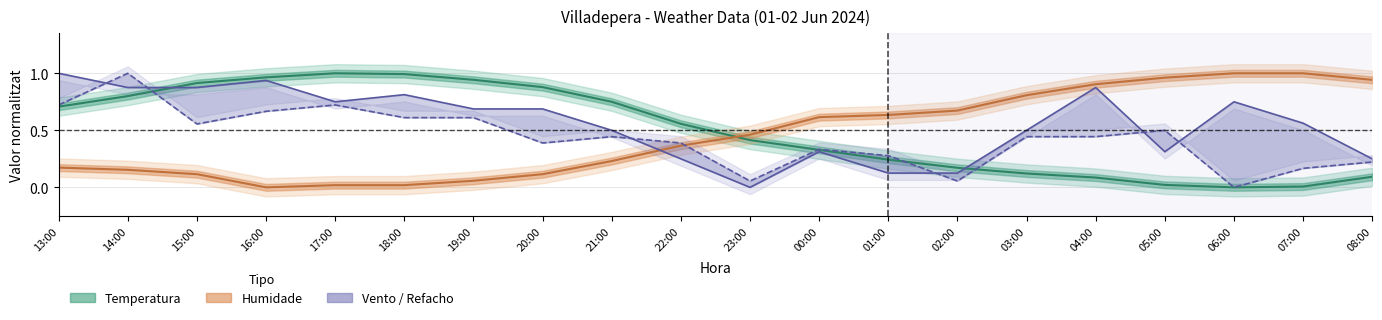

Which has a higher value, 01:00 or 08:00?

01:00